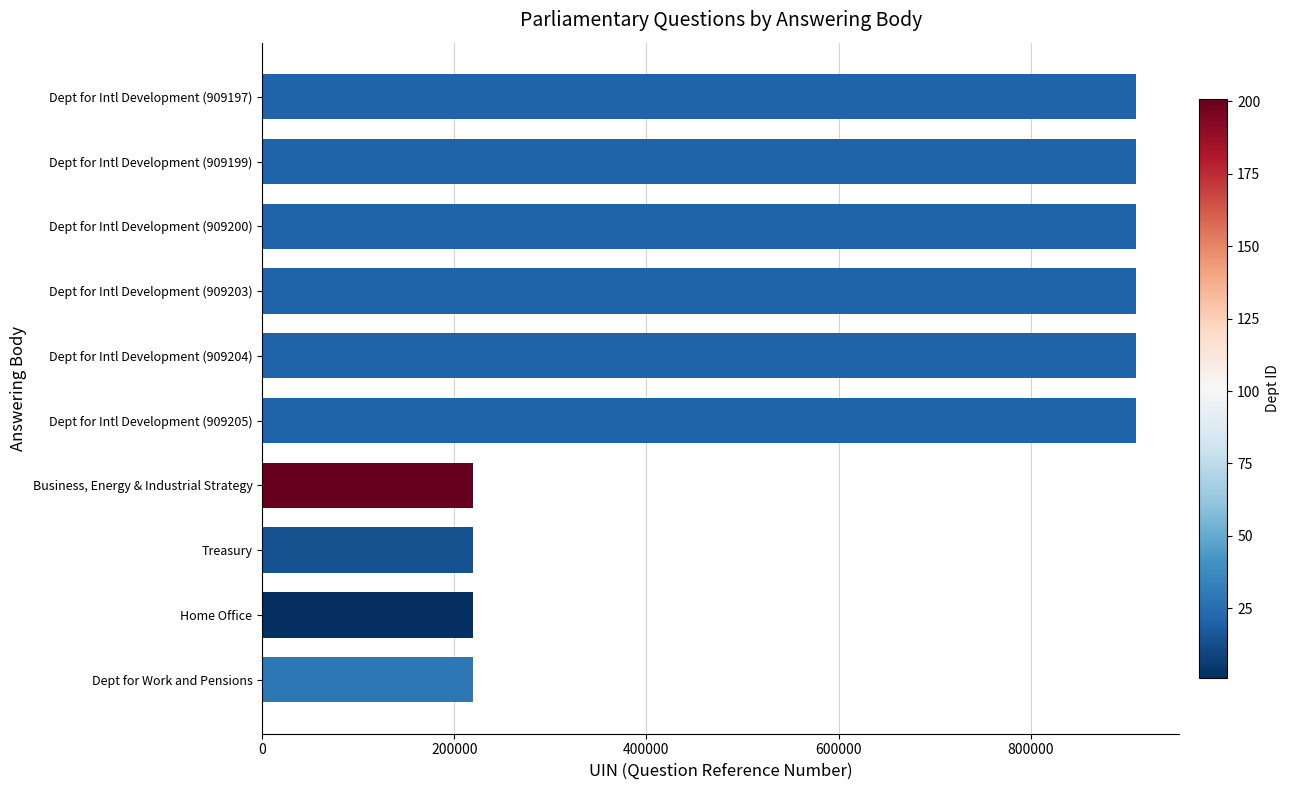

What is the average value?

633308